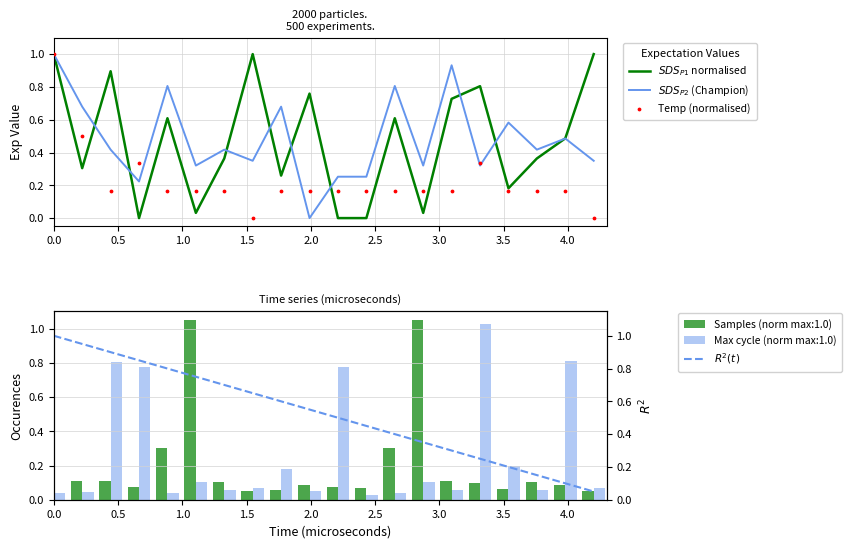

At how many categories does at least one series exceed 0?

20